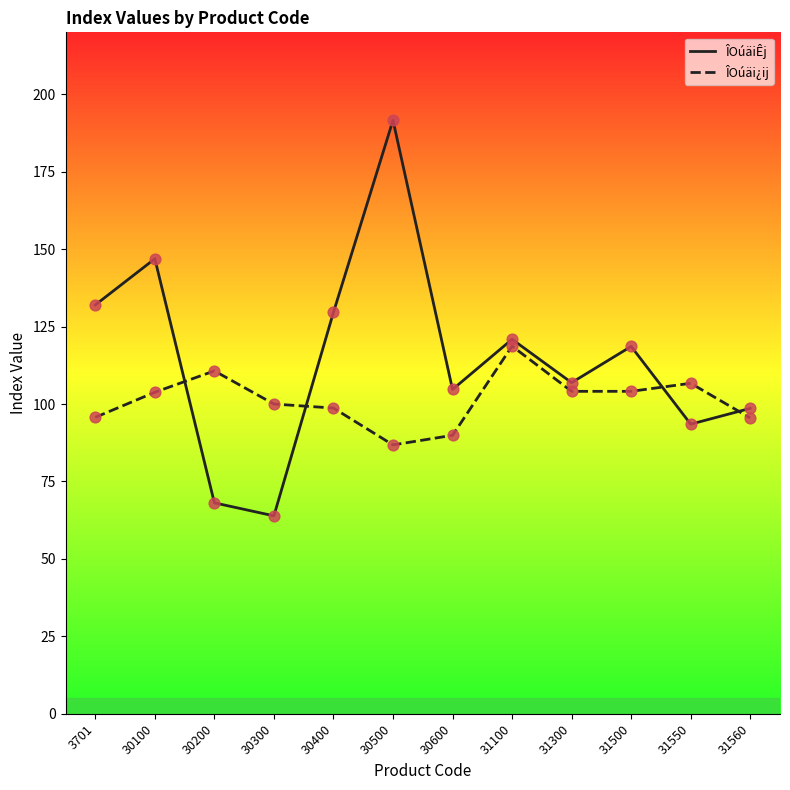

What is the total value across all series at 30200?

178.8